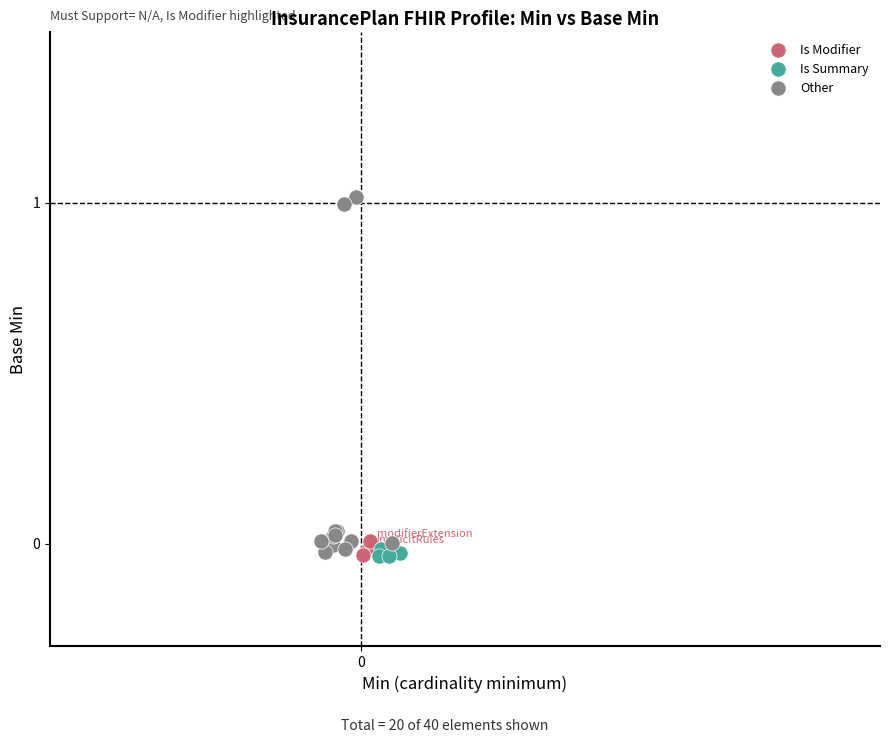

Which series contains the highest Y value?

Other